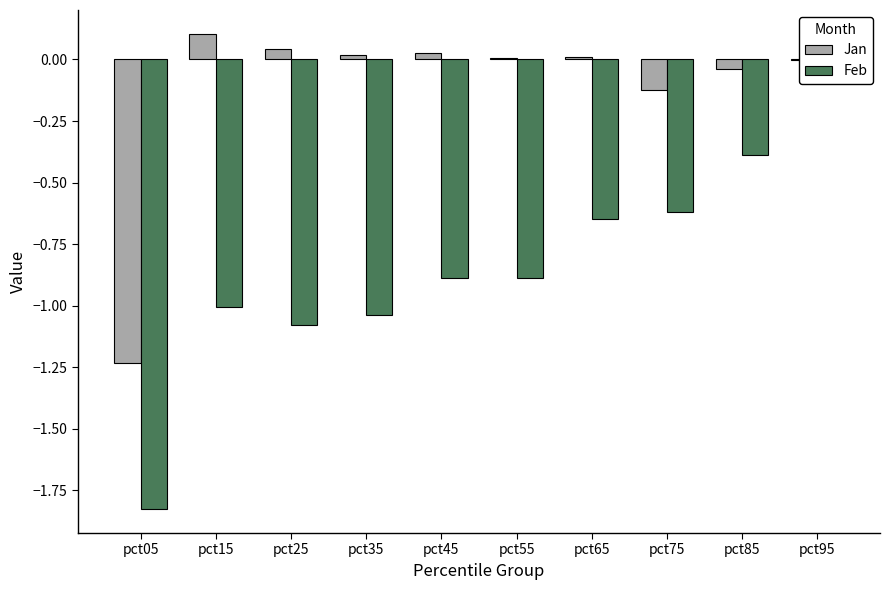

How many data points in Jan are above 0?

6